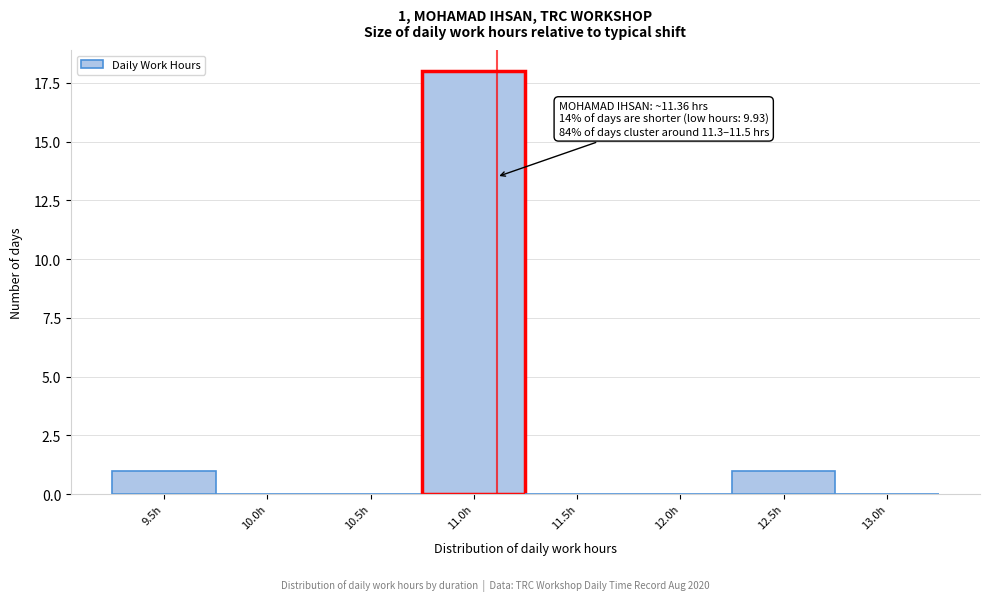

Reading left to right, extract all data points from this chart.

9.5h=1	10.0h=0	10.5h=0	11.0h=18	11.5h=0	12.0h=0	12.5h=1	13.0h=0